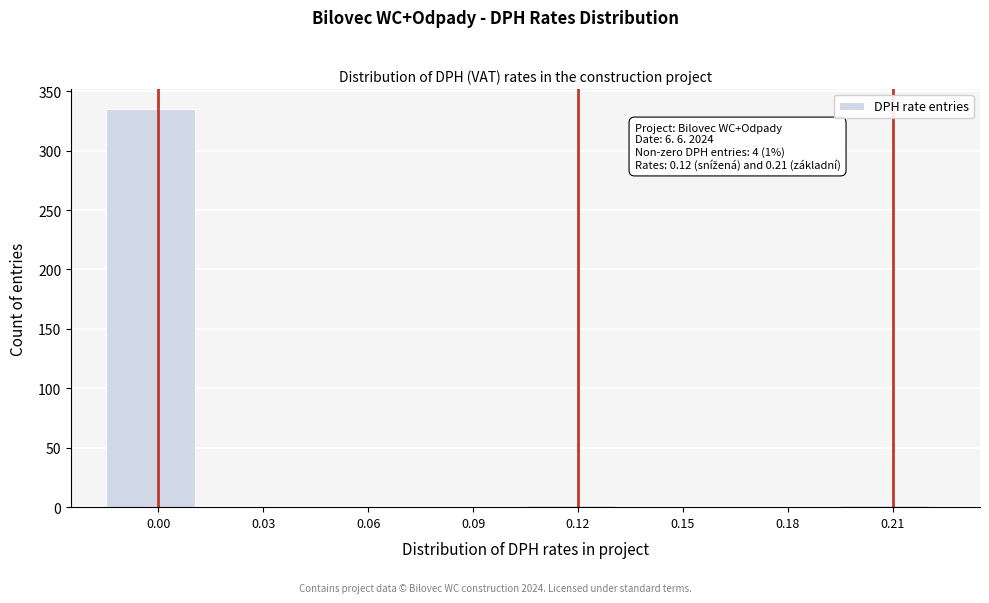

Reading left to right, list all the values displayed in this chart.

0.00=335	0.03=0	0.06=0	0.09=0	0.12=2	0.15=0	0.18=0	0.21=2